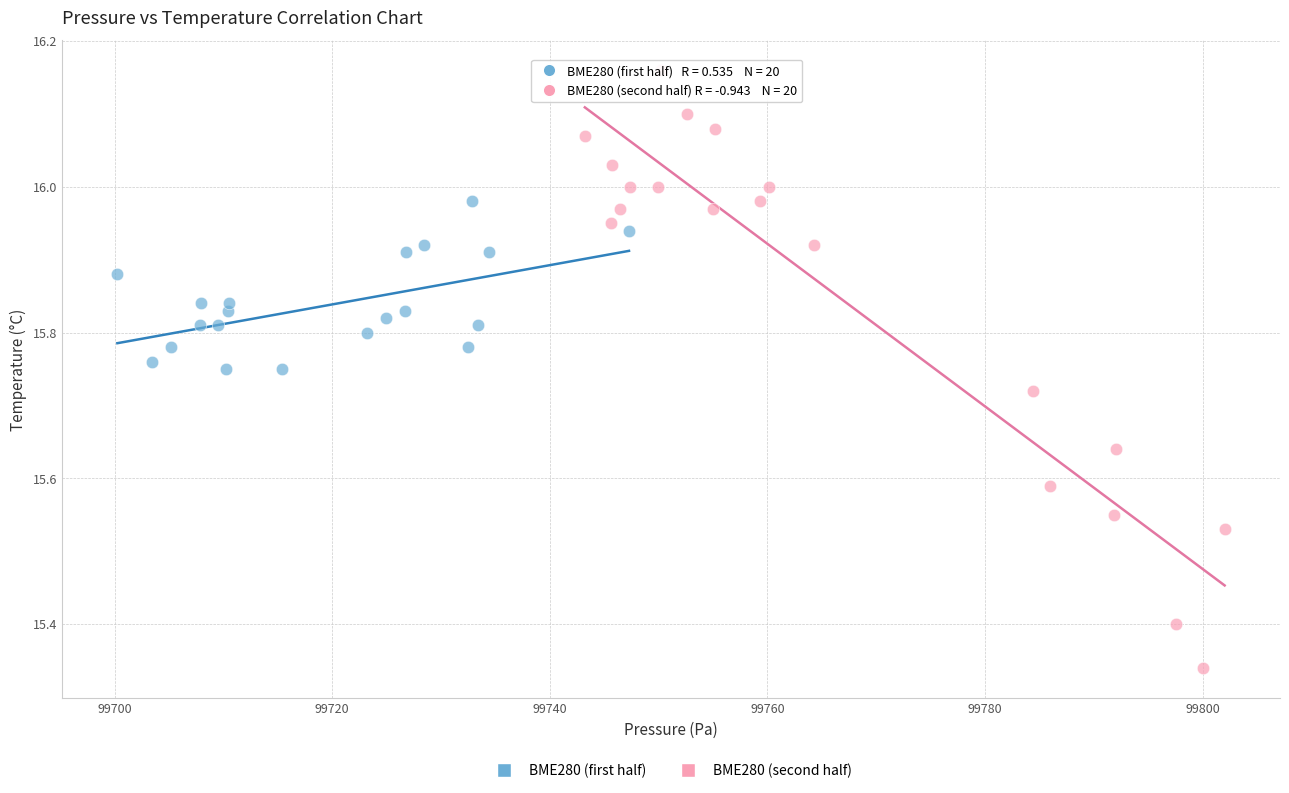

Which series has the widest spread of Y values?

BME280 (second half)